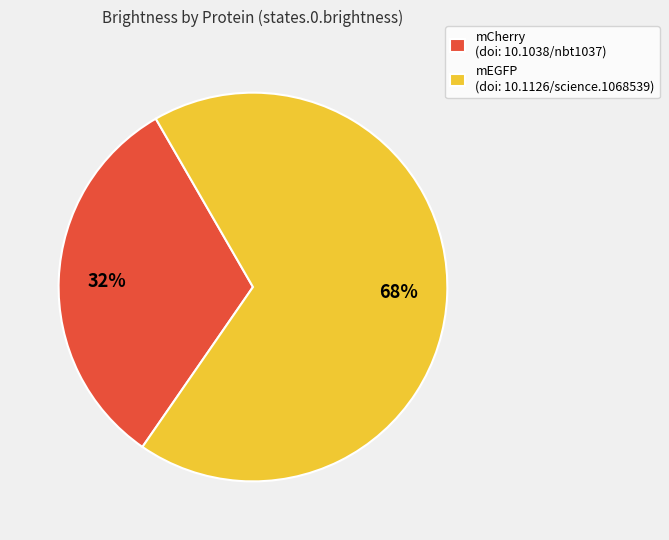

Is there any slice that represents more than half of the pie?

Yes